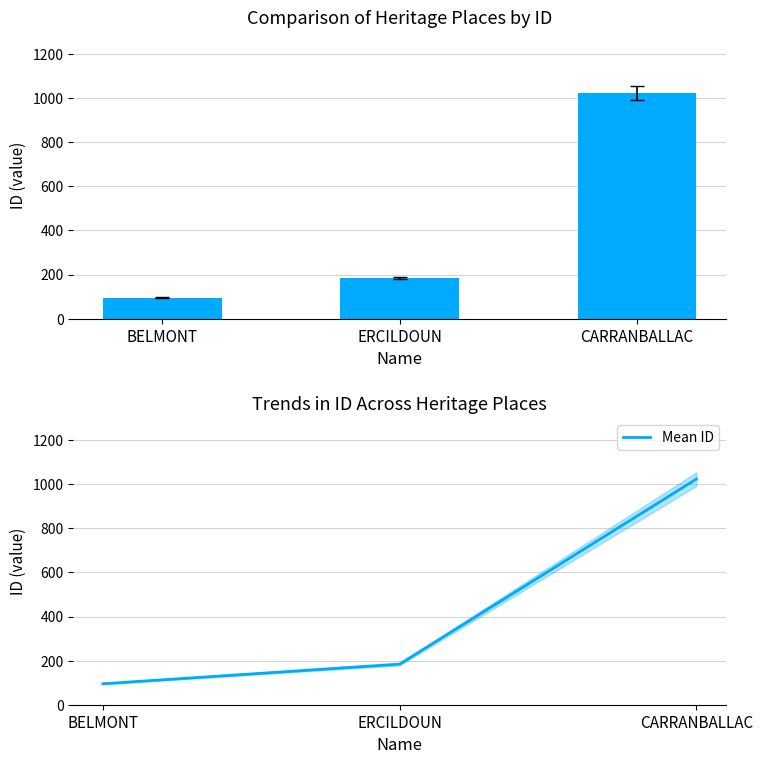

What is the value of the ID bar at the 2nd from the left?

184